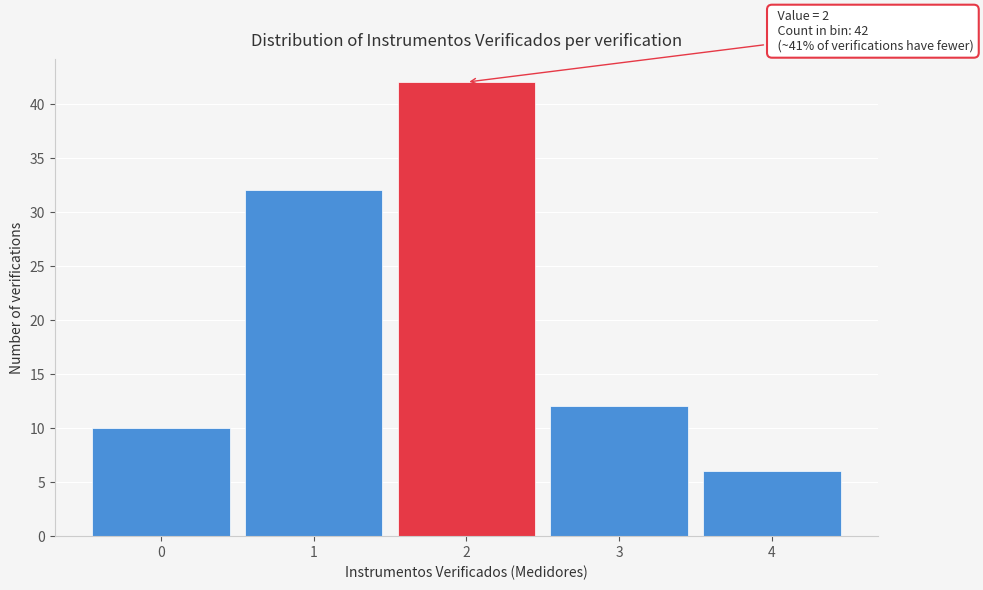

Over which range of the x-axis is the bar tallest?

1.5 to 2.5